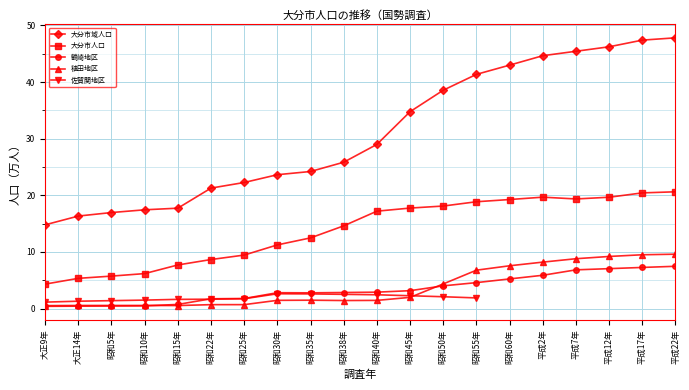

True or false: 大分市人口 has a value of 9.3 at 昭和40年.

False